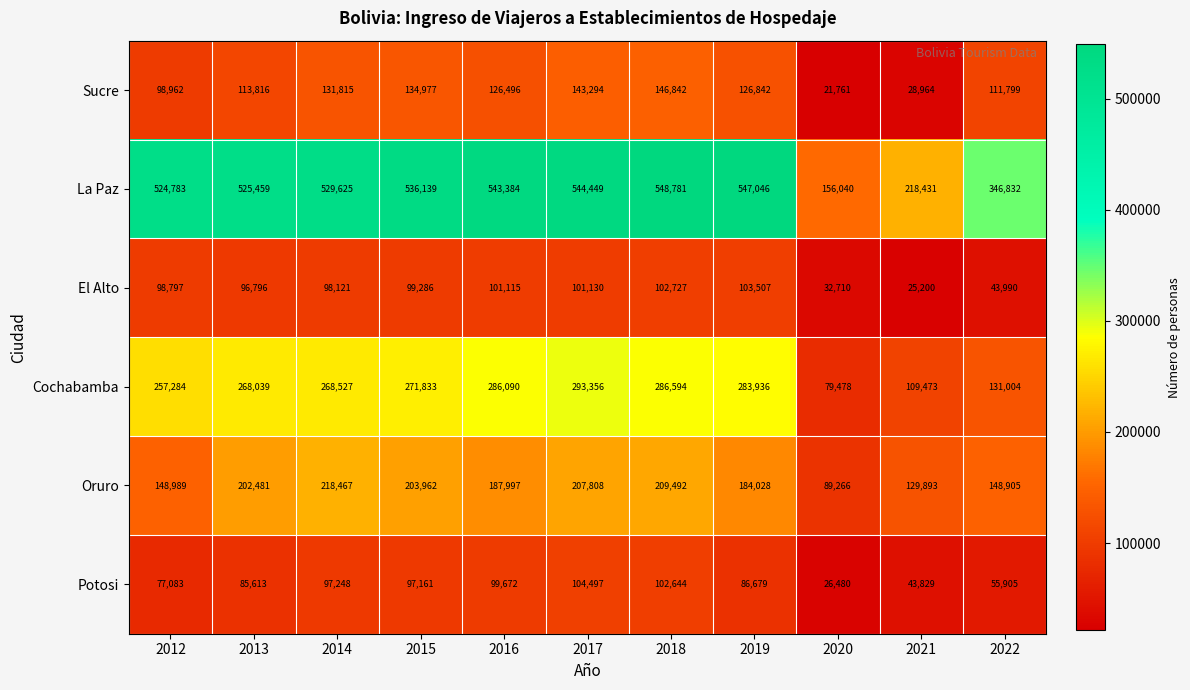

What is the difference between the El Alto values at 2016 and 2020?

68405